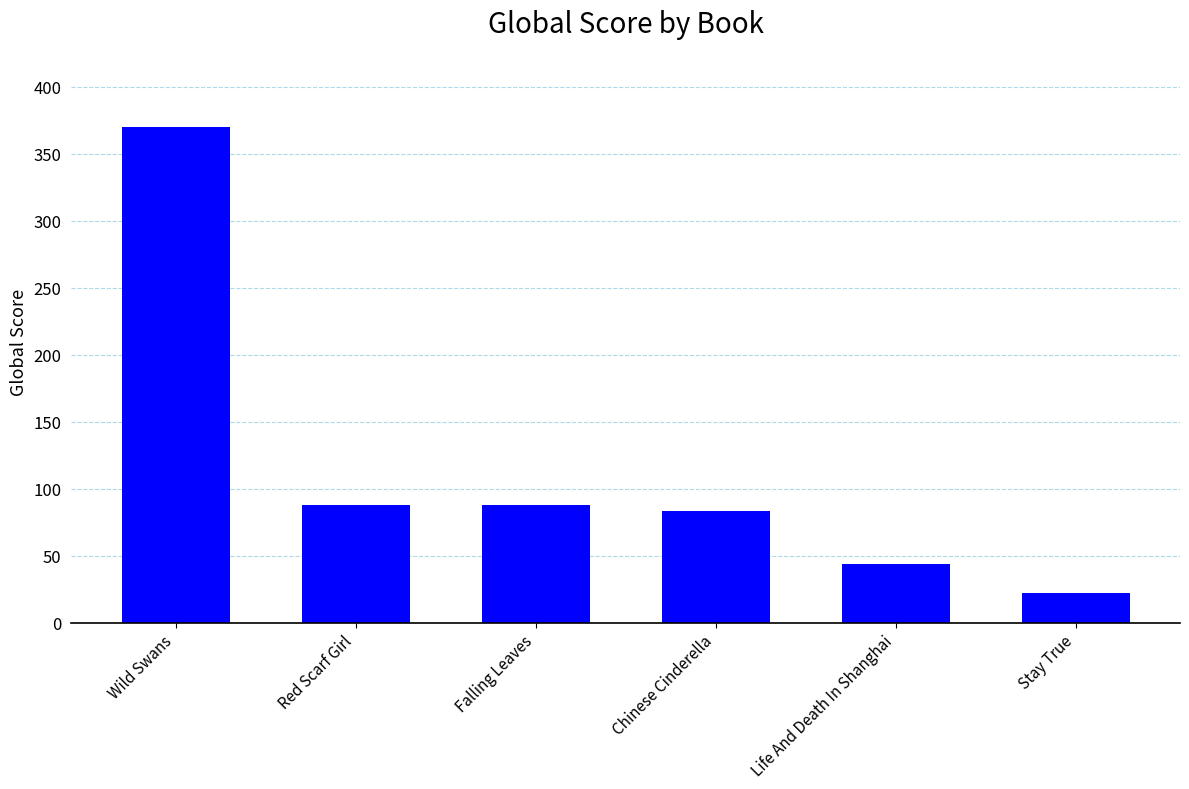

True or false: the data shows 115 at Chinese Cinderella.

False